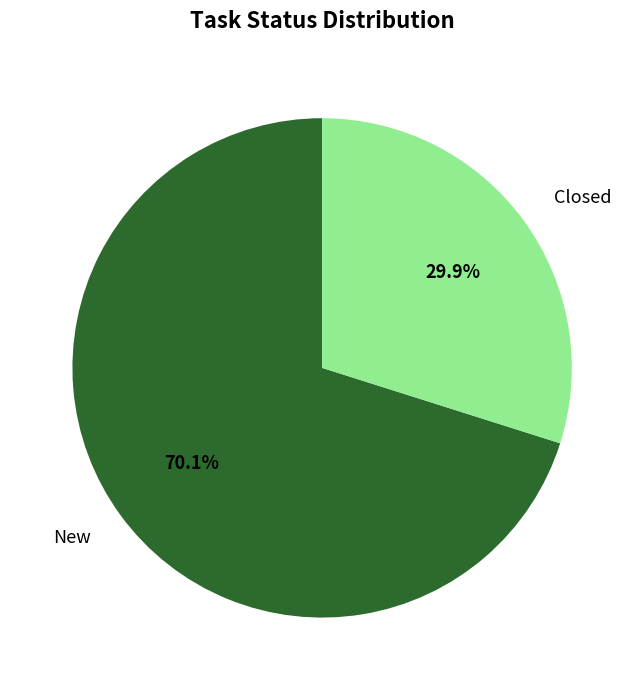

To the nearest percent, what is the combined percentage of New and Closed?

100%